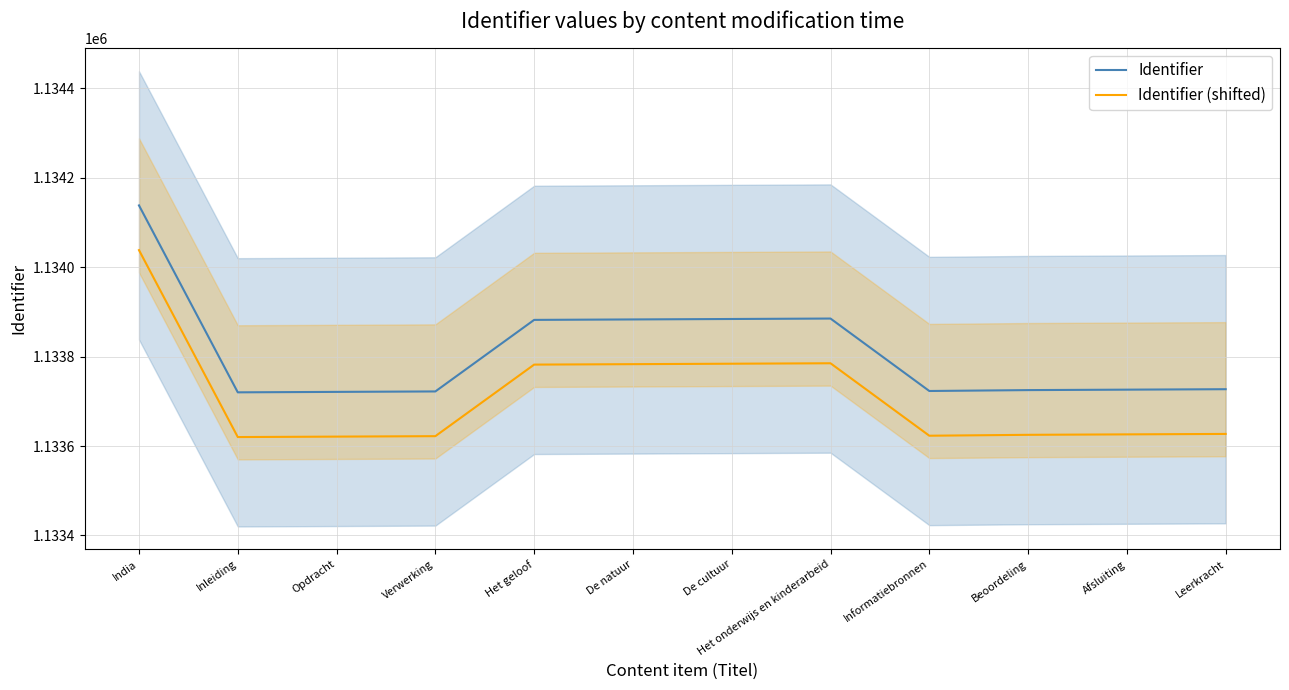

How many values in the Identifier (shifted) series are below 1133627?

6